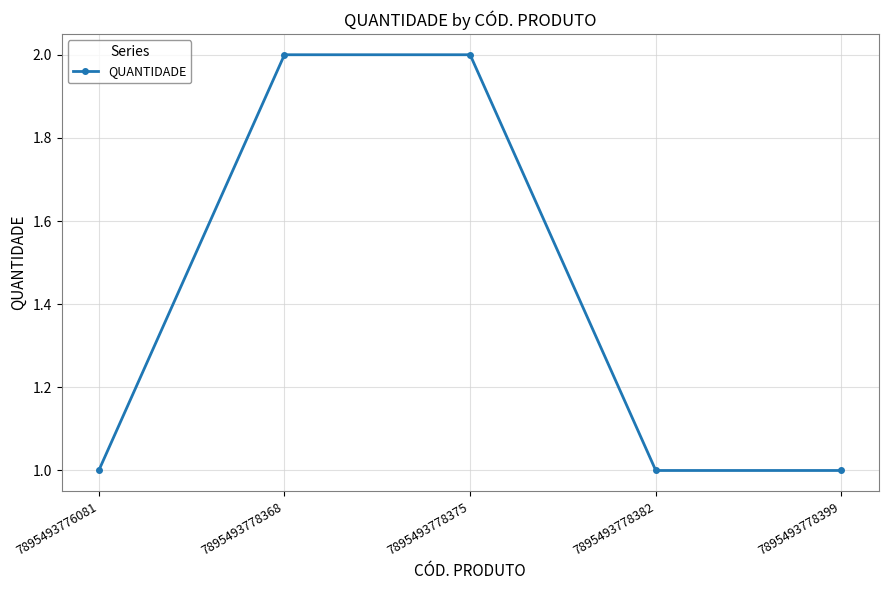

True or false: the data shows 1 at 7895493778382.

True